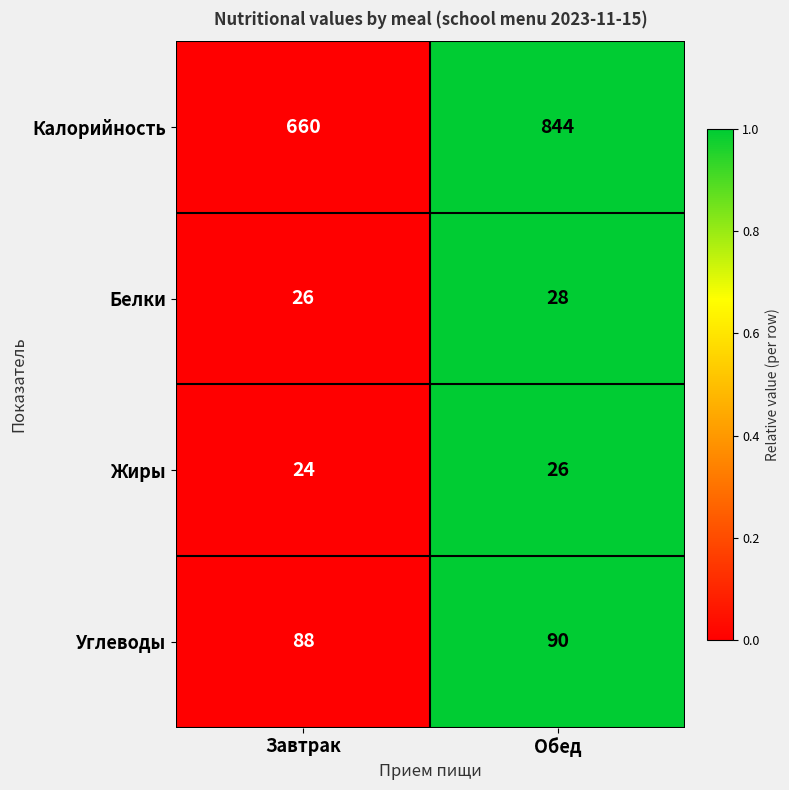

The Калорийность series shows 215 at Обед. True or false?

False